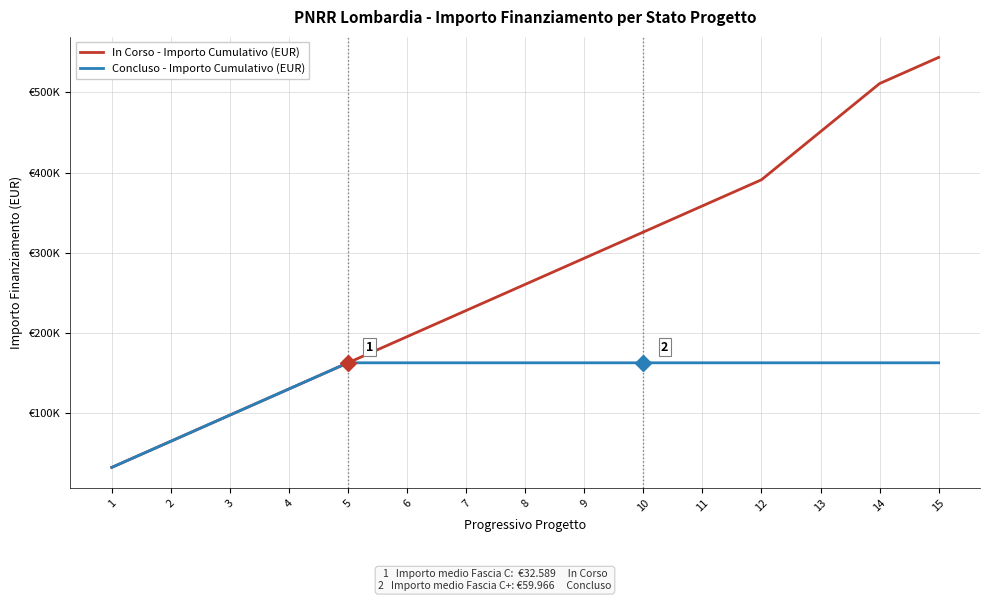

True or false: Concluso - Importo Cumulativo (EUR) and In Corso - Importo Cumulativo (EUR) intersect in this chart.

False